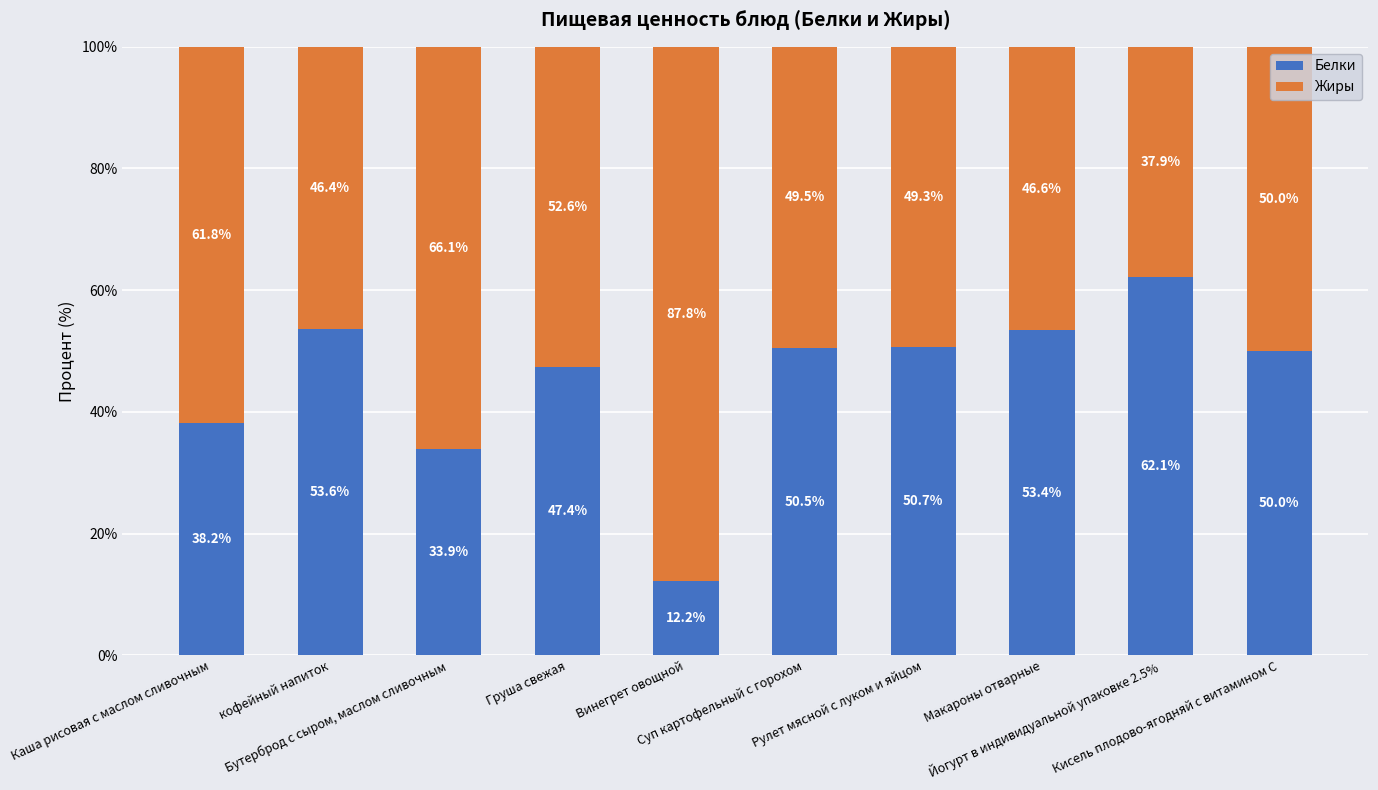

What is the maximum value for Белки?

62.1